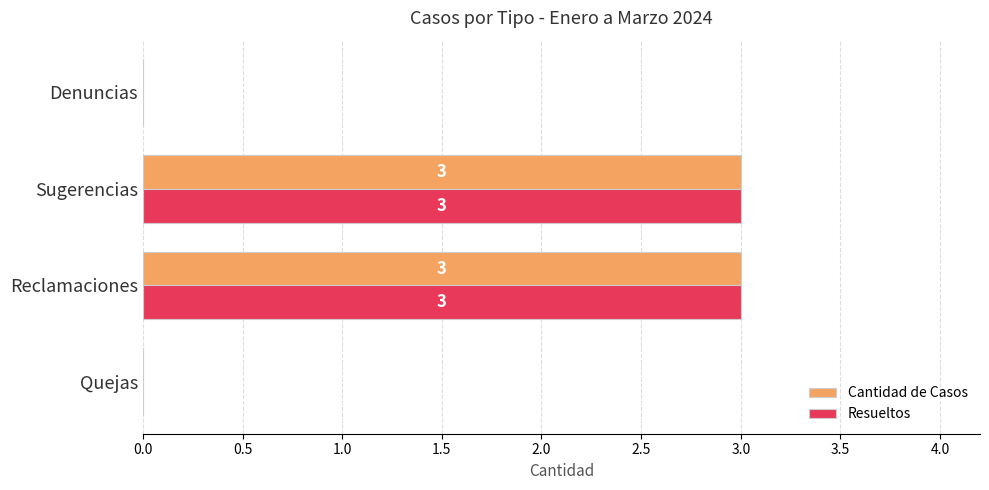

How many categories are shown in the chart?

4